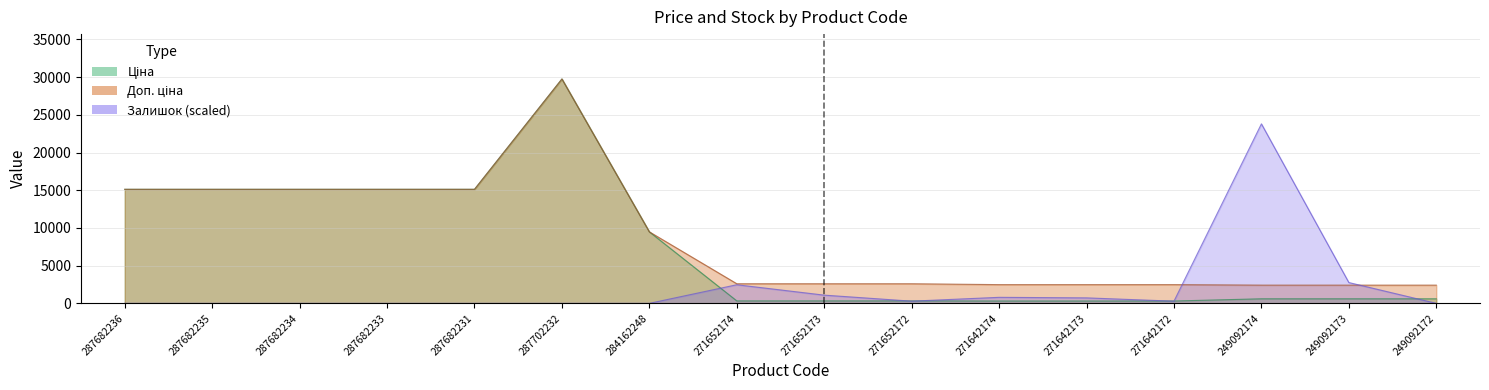

Reading left to right, what are all the values shown in this chart?

Ціна: 287682236=15120.0	287682235=15120.0	287682234=15120.0	287682233=15120.0	287682231=15120.0	287702232=29747.2	284162248=9480.1	271652174=324.8	271652173=324.8	271652172=324.8	271642174=310.3	271642173=310.3	271642172=310.3	249092174=603.7	249092173=603.7	249092172=603.7
Доп. ціна: 287682236=15120.0	287682235=15120.0	287682234=15120.0	287682233=15120.0	287682231=15120.0	287702232=29747.2	284162248=9480.1	271652174=2598.3	271652173=2598.3	271652172=2598.3	271642174=2482.4	271642173=2482.4	271642172=2482.4	249092174=2414.8	249092173=2414.8	249092172=2414.8
Залишок: 287682236=0.0	287682235=0.0	287682234=0.0	287682233=0.0	287682231=0.0	287702232=0.0	284162248=0.0	271652174=2466.8	271652173=1088.3	271652172=290.2	271642174=798.1	271642173=725.5	271642172=290.2	249092174=23797.8	249092173=2757.1	249092172=0.0